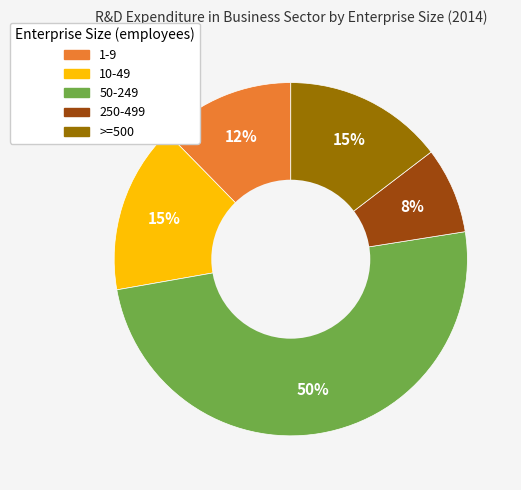

To the nearest percent, what is the difference between the largest and smallest slice percentages?

42%